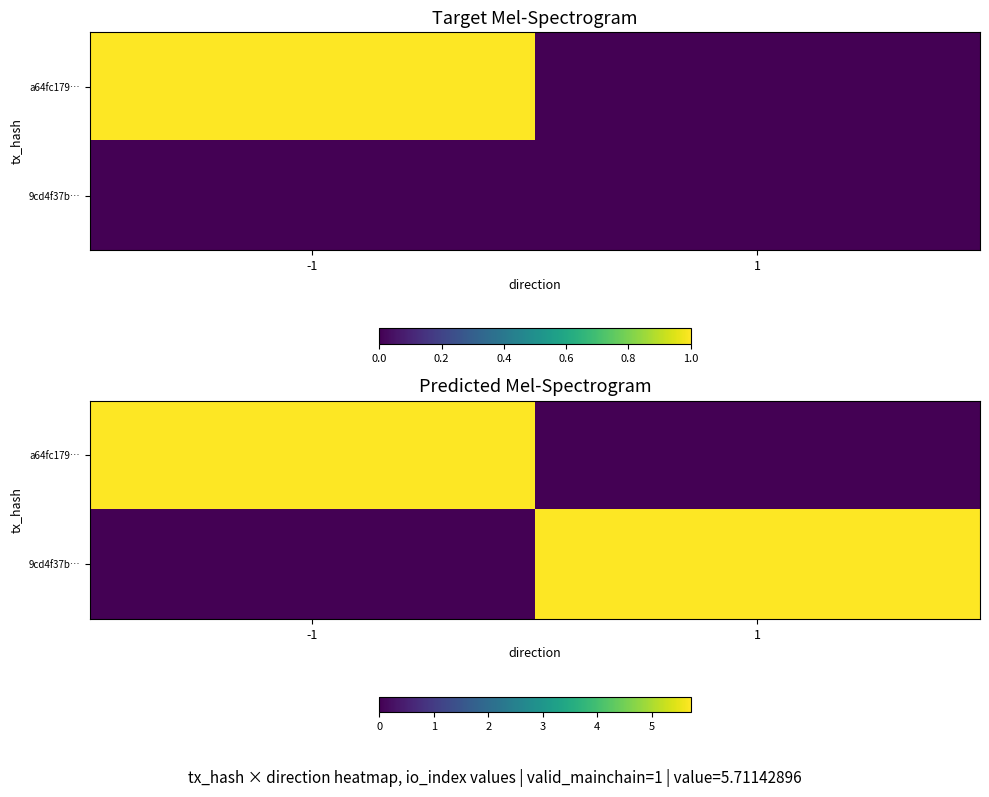

What is the sum of the a64fc179… values at 1 and -1?

5.7